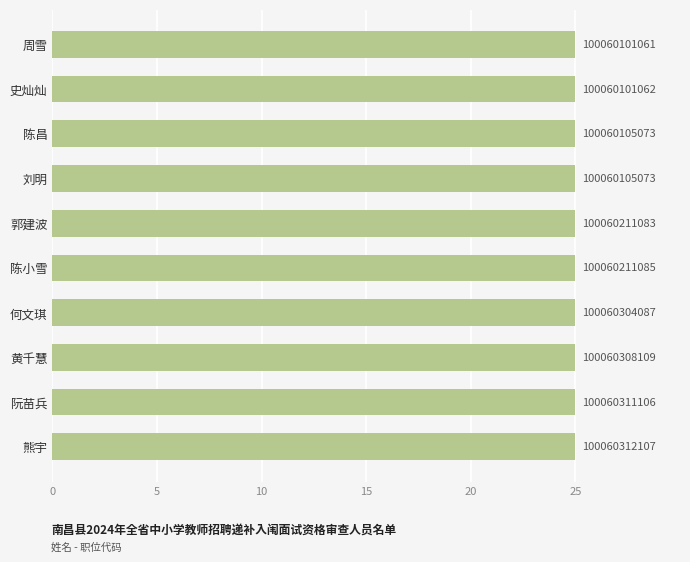

How many bars are there in total?

10